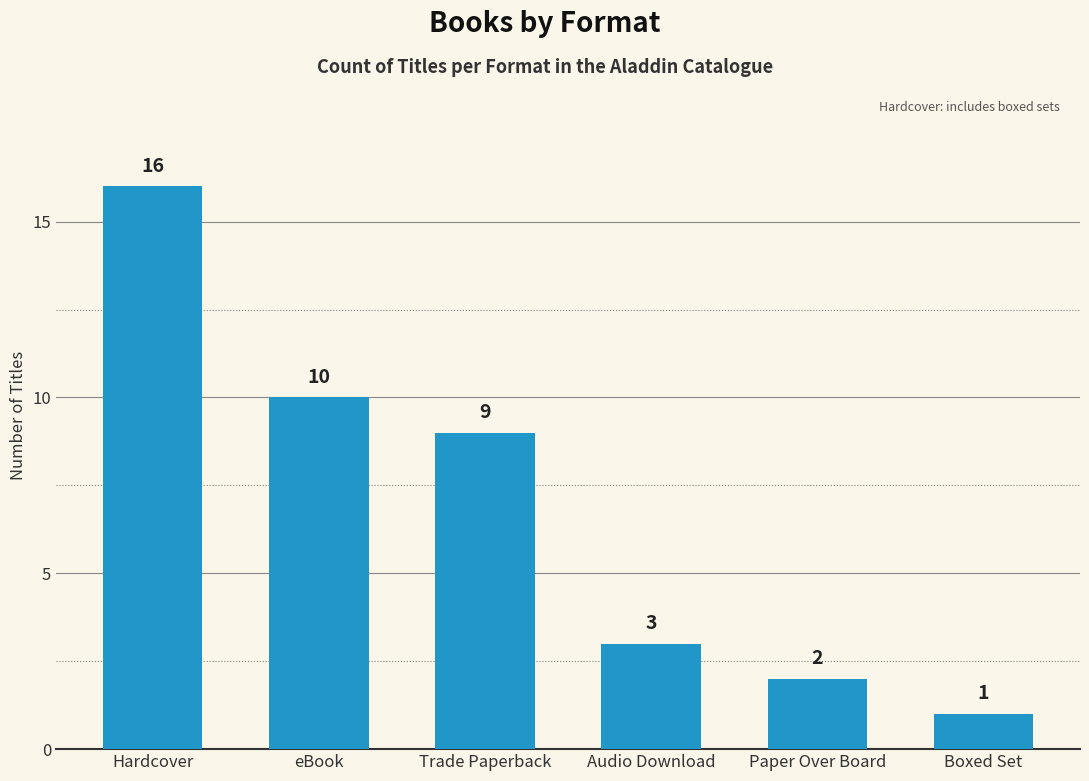

What is the value of the 1st bar from the left?

16